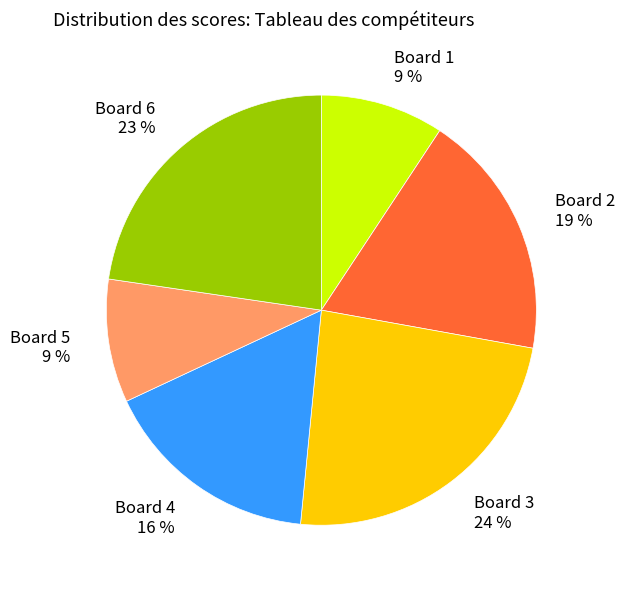

True or false: Board 6 accounts for 34% of the total.

False